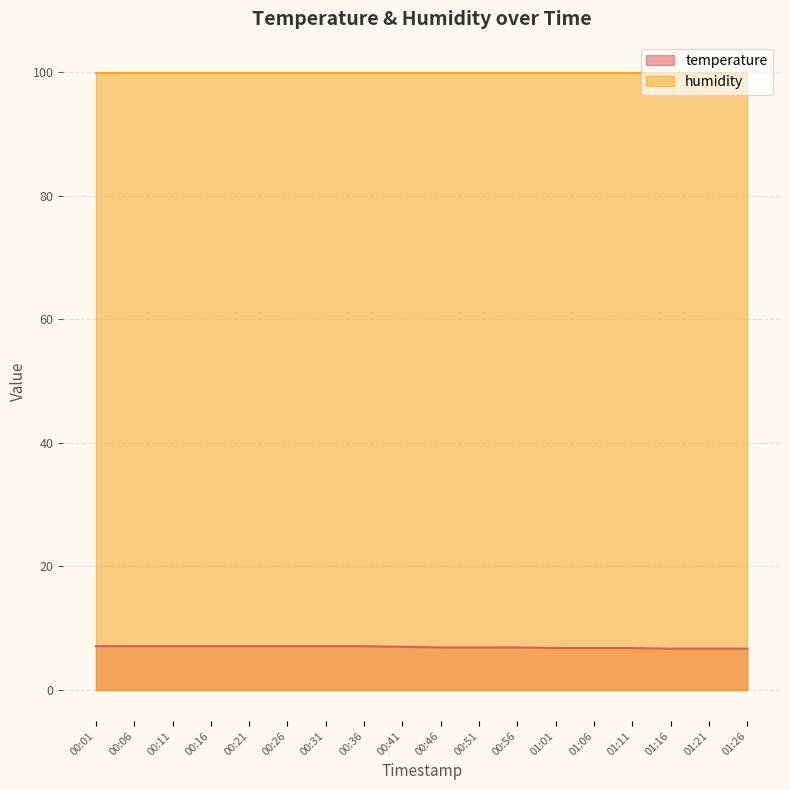

What is the ratio of the value at 01:06 to the value at 00:16?

1.0